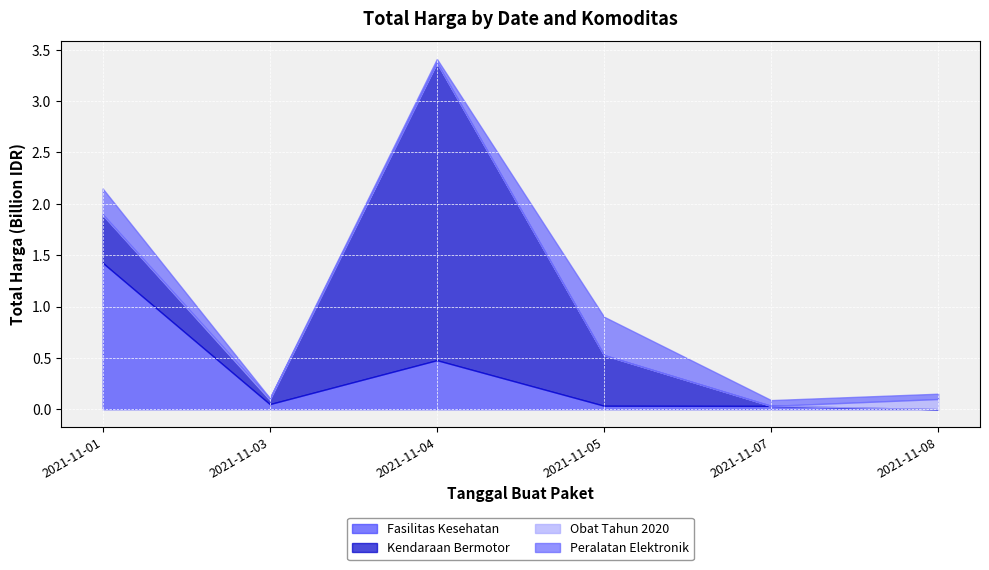

Reading left to right, what are all the values shown in this chart?

Fasilitas Kesehatan: 1425867900	49730040	477600000	34000000	32441200	577875
Kendaraan Bermotor: 464002100	39440000	2892122000	493000000	0	0
Obat Tahun 2020: 9180000	15513960	7401240	333600	78000	98772570
Peralatan Elektronik: 250350000	4350000	34292000	373404000	56152800	51601000